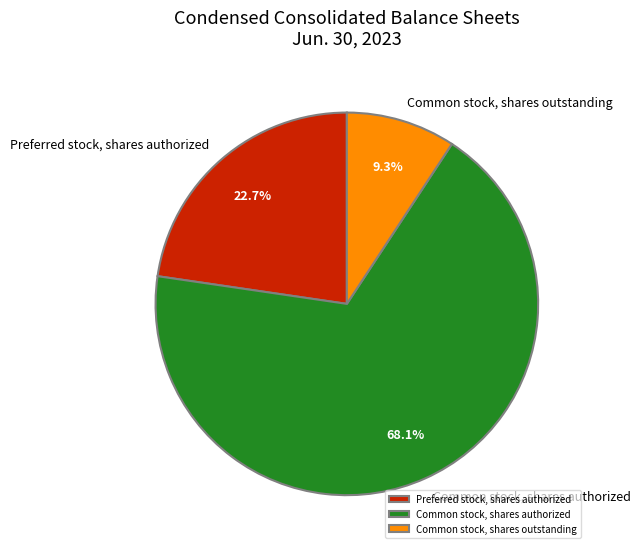

Combined, what portion of the pie is Common stock, shares authorized and Preferred stock, shares authorized?

90.7%